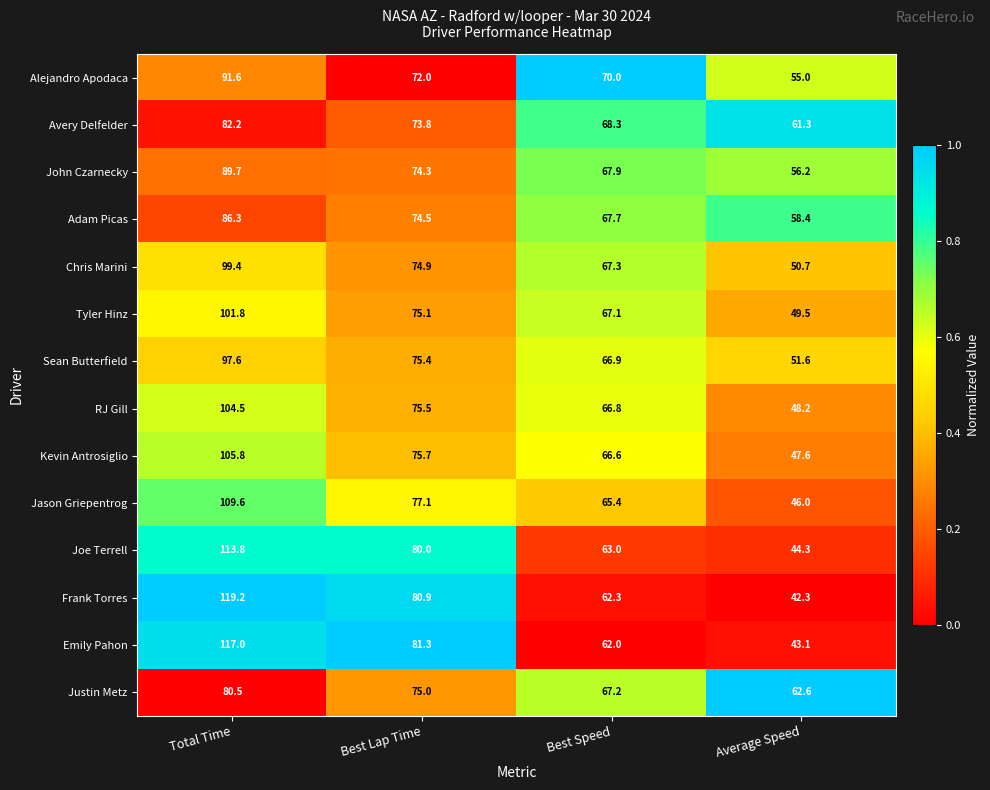

Where is Justin Metz nearest to the value 71?

Best Speed